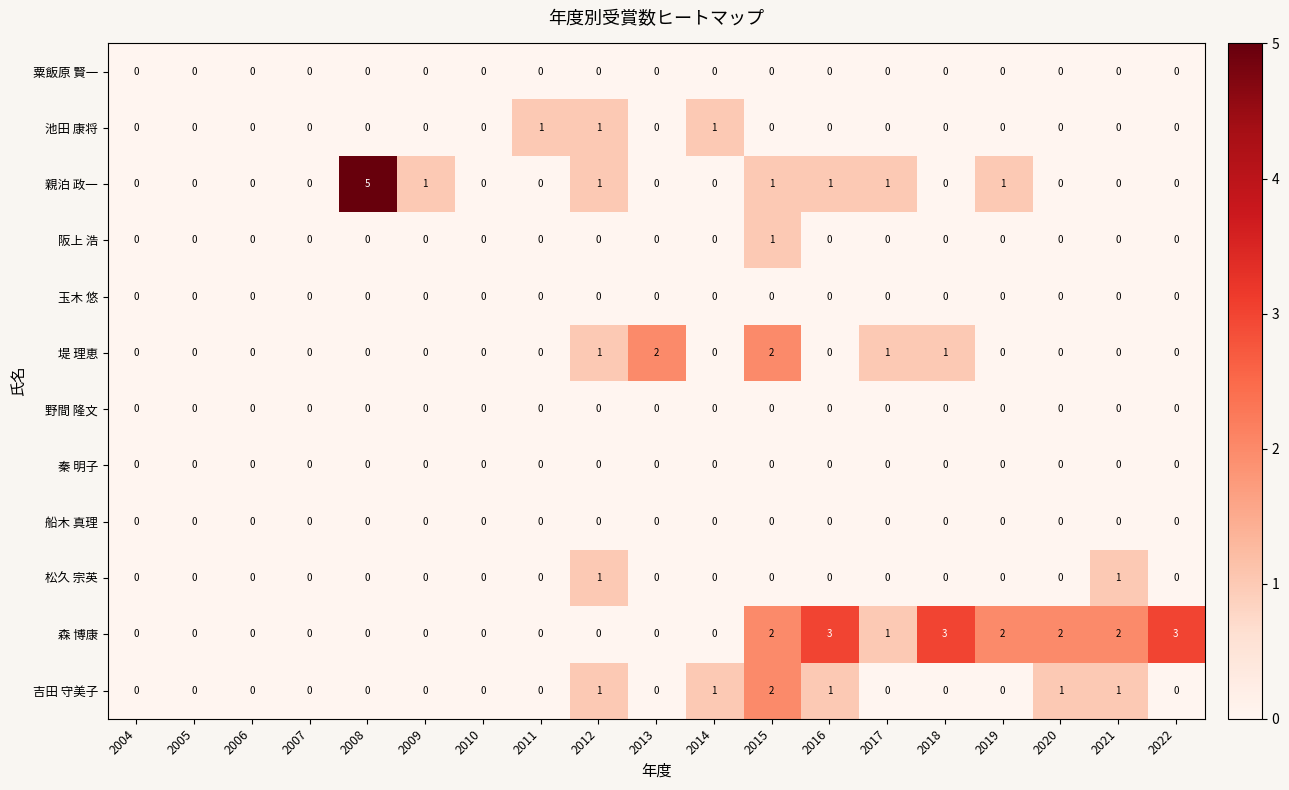

What is the maximum value shown in the chart?

5